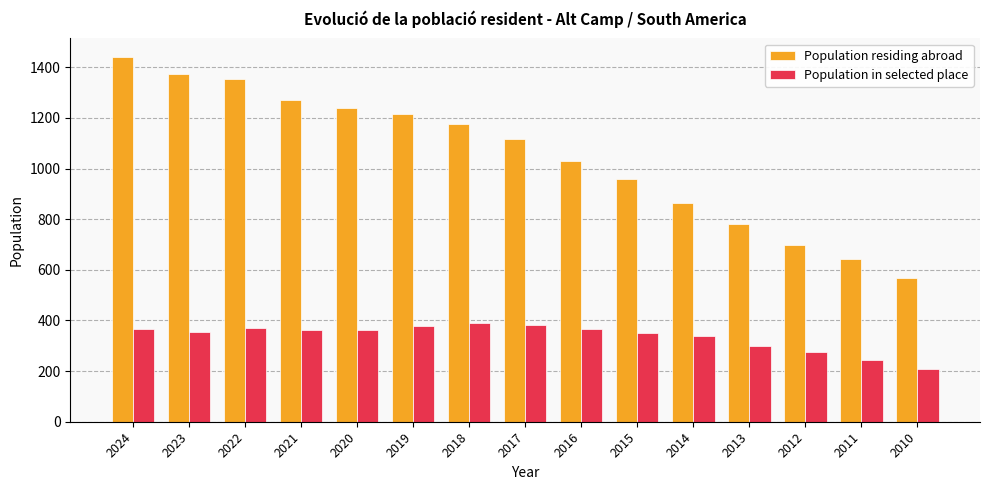

Is it true that Population in selected place equals 383 at 2017?

True